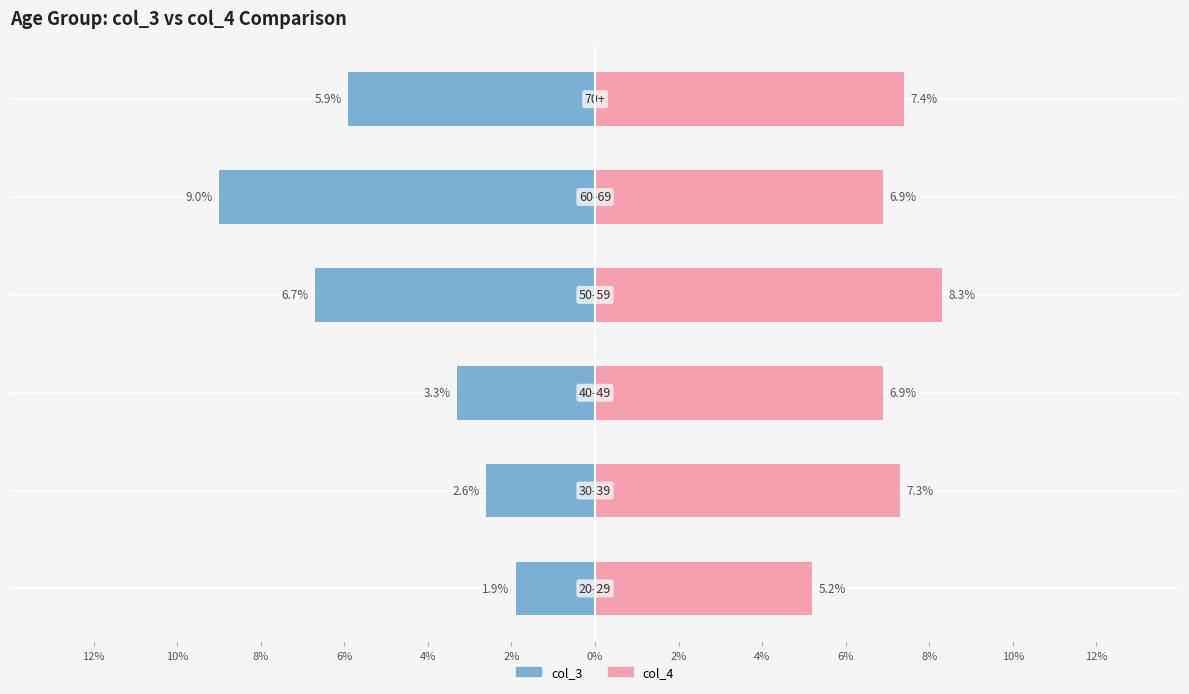

Between 50-59 and 70+, which is larger?

50-59